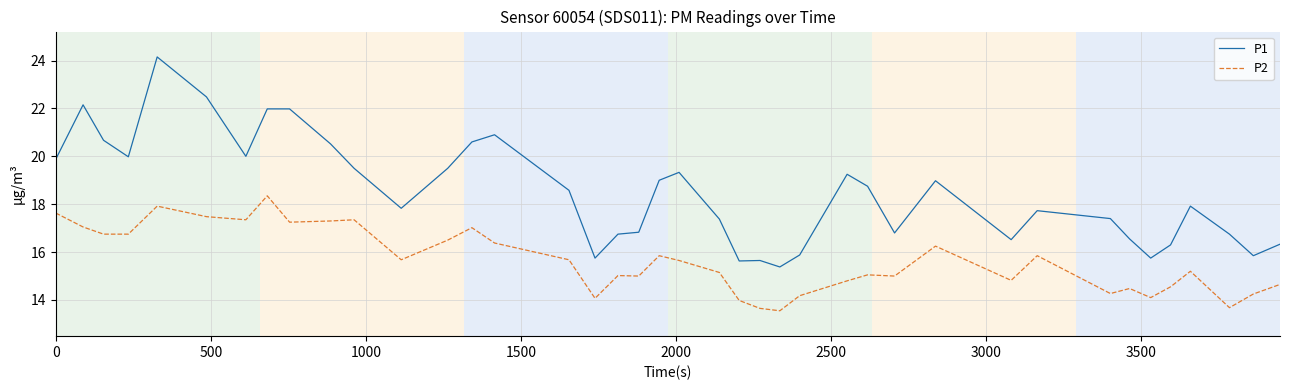

Which series has the largest total across all categories?

P1